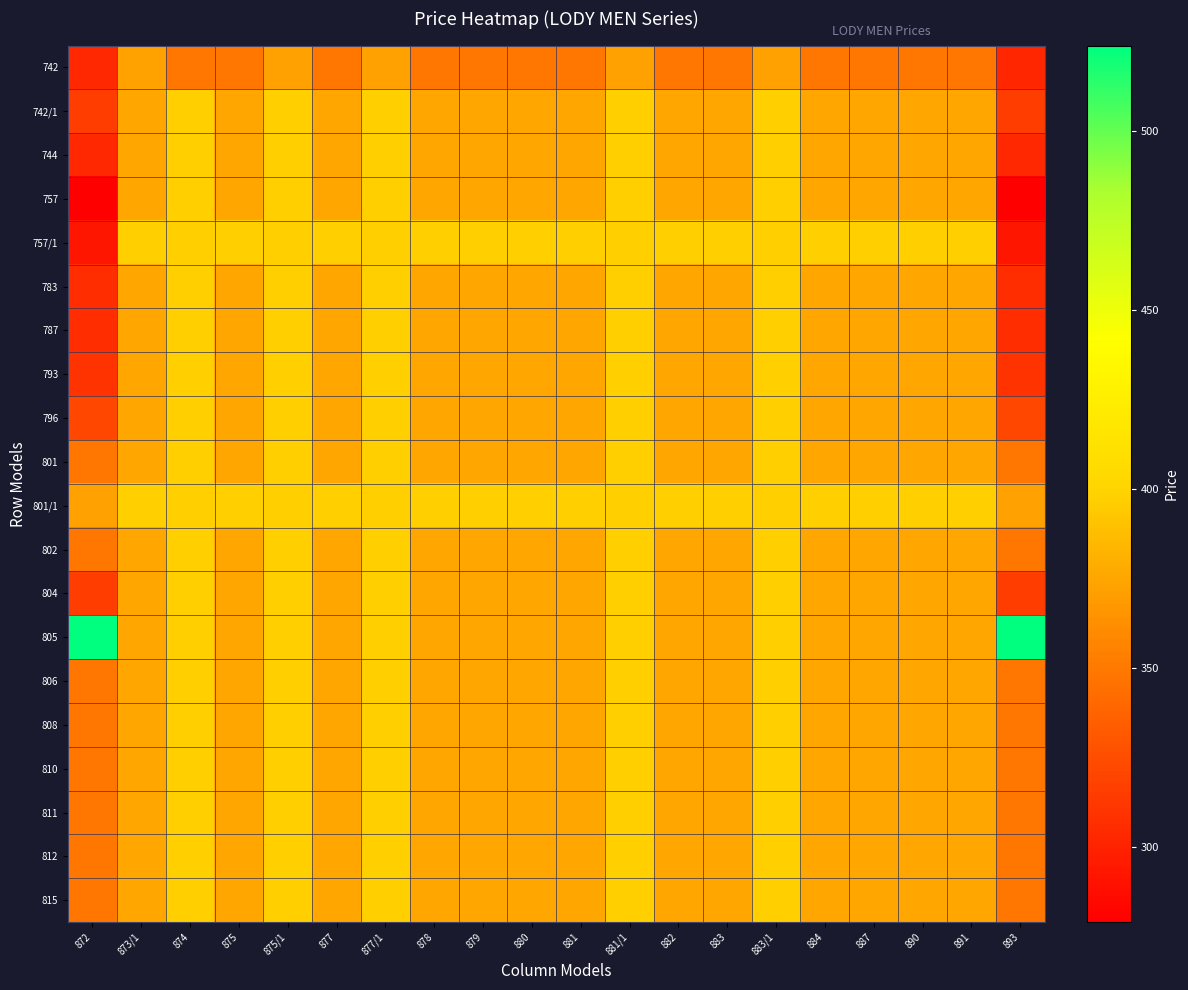

What is the spread (max minus min) of values at 887?

48